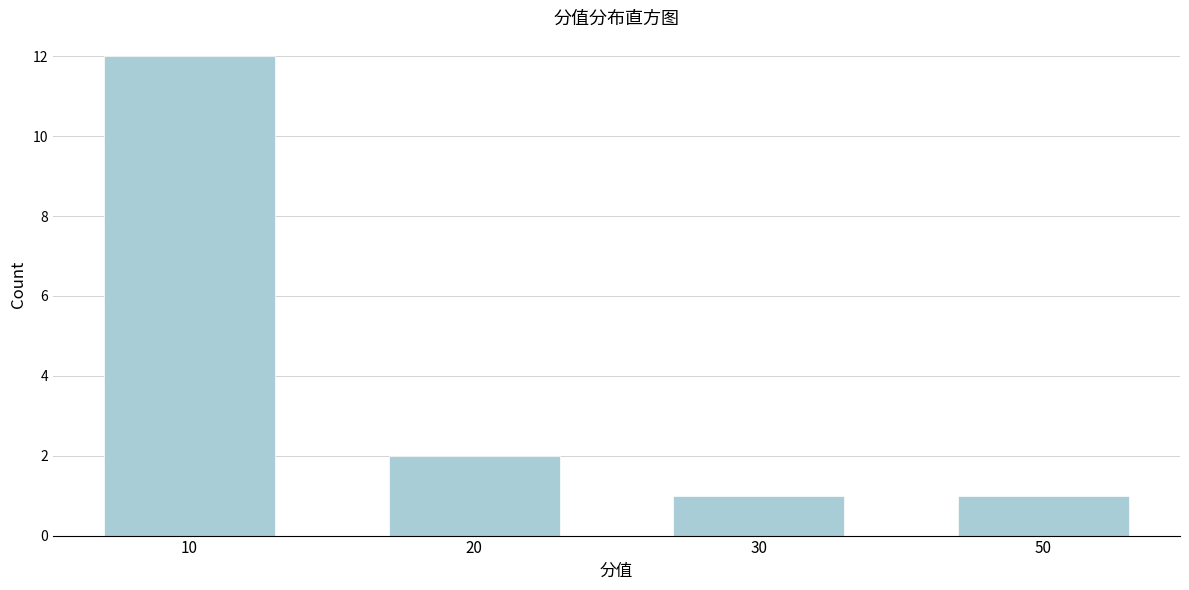

Reading right to left, what are all the values shown in this chart?

50=1	30=1	20=2	10=12